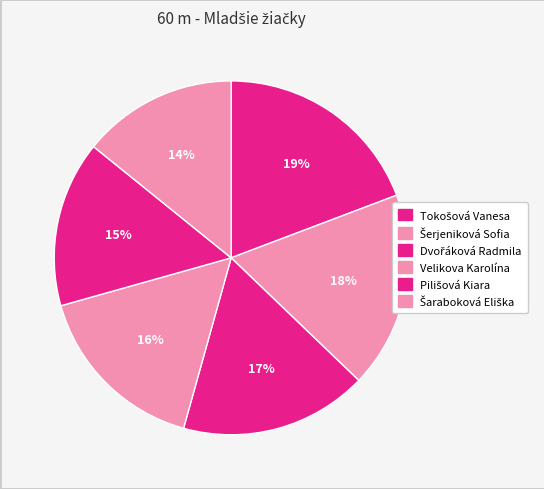

What is the smallest slice in the pie chart?

Šaraboková Eliška